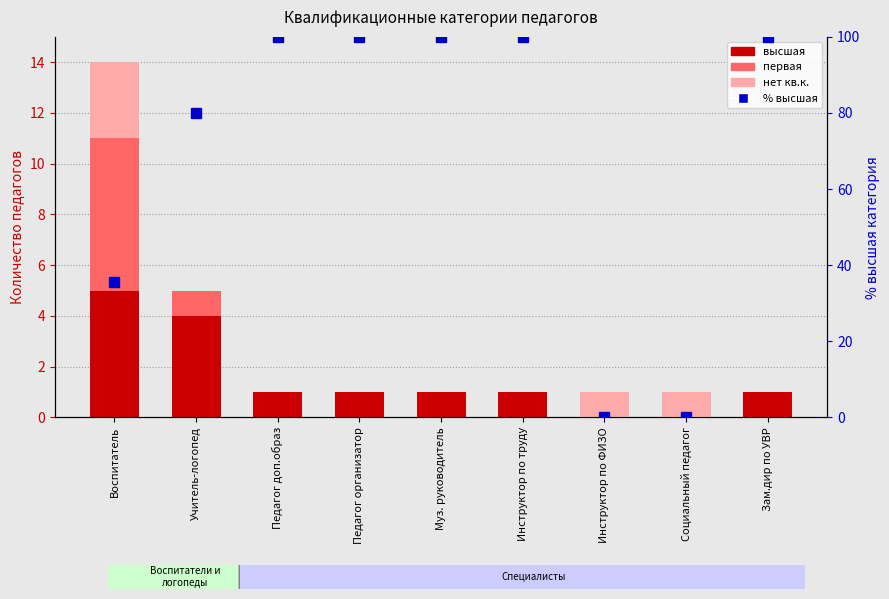

How many data points does each series have?

9